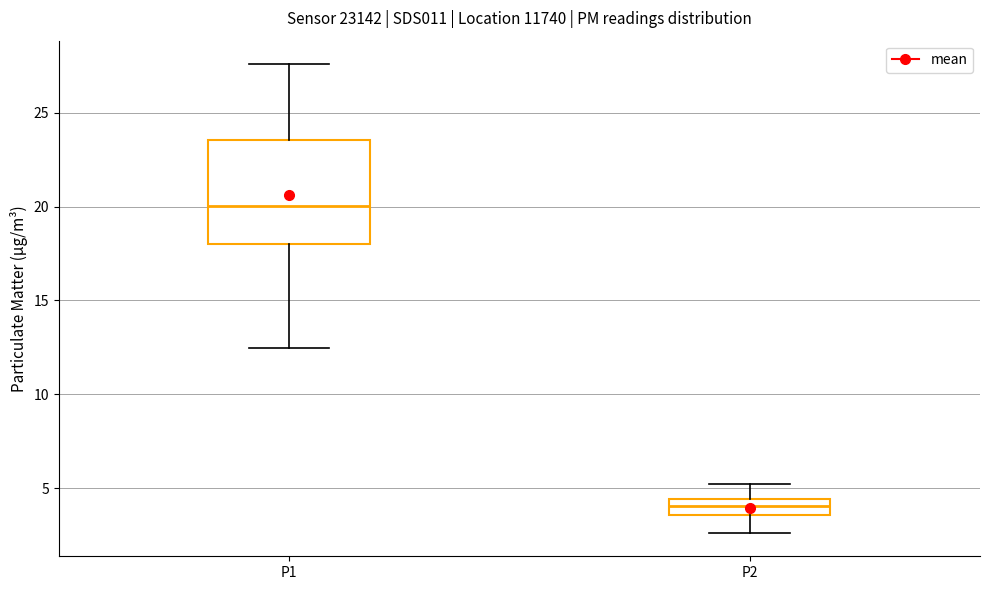

Where is the upper edge of the box for P2 on the y-axis? The values are not printed on the chart, so give them approximately, as read against the axis.

4.5